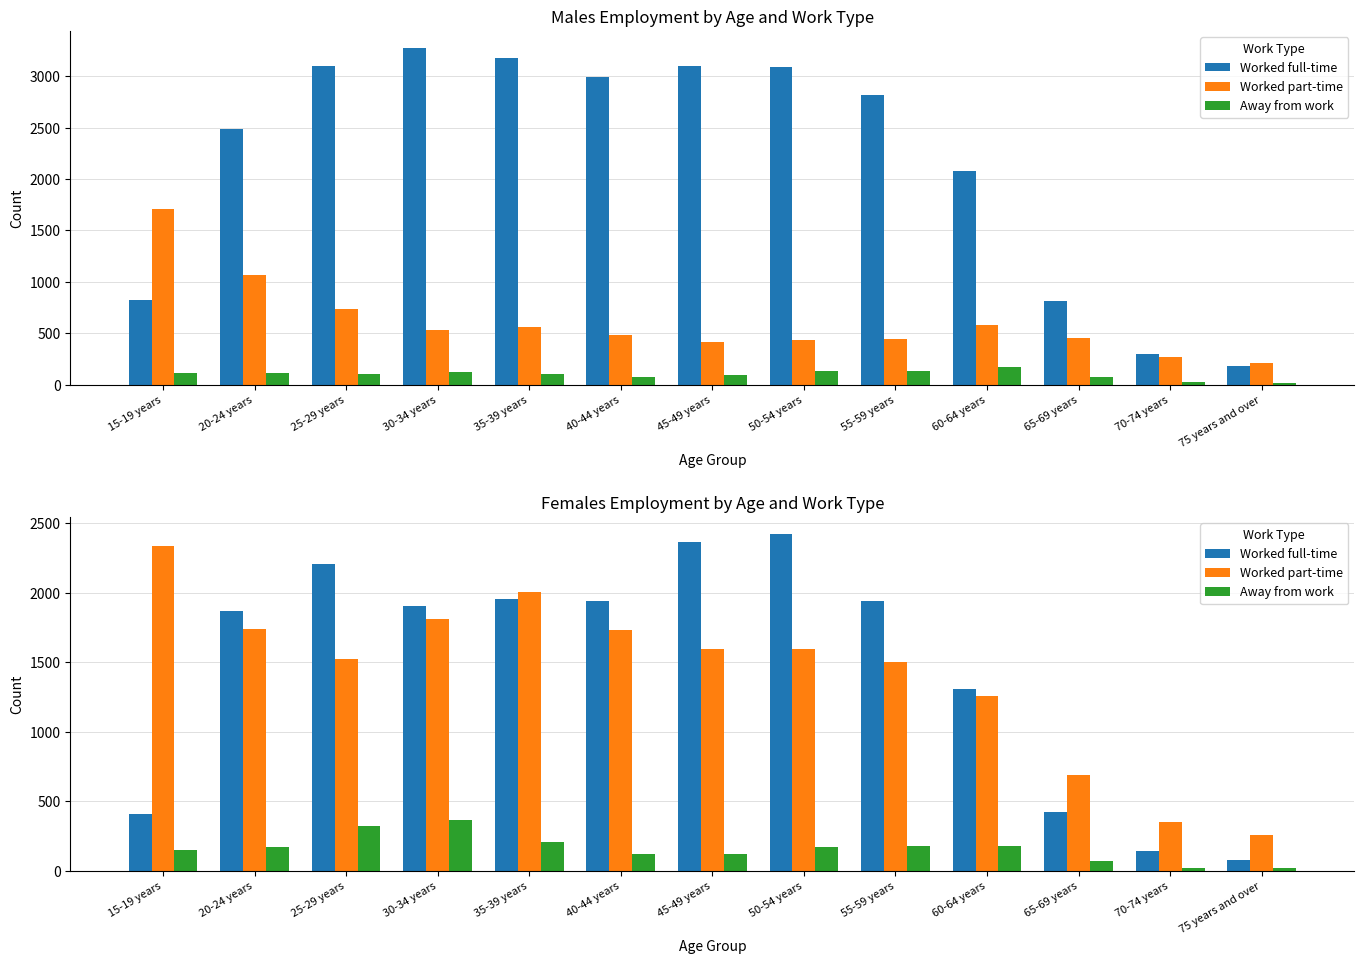

Which series has the largest total across all categories?

Worked full-time